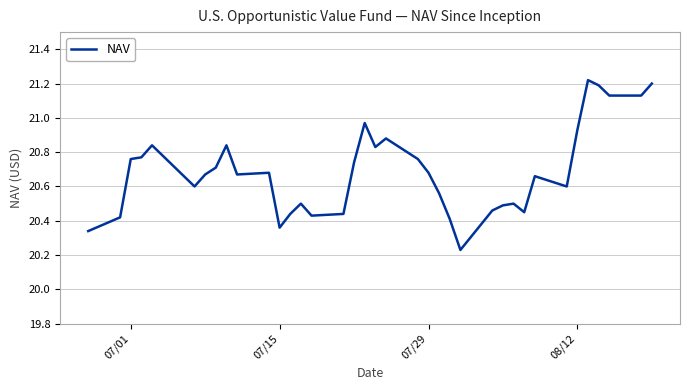

What is the difference between the maximum and minimum values?

1.0